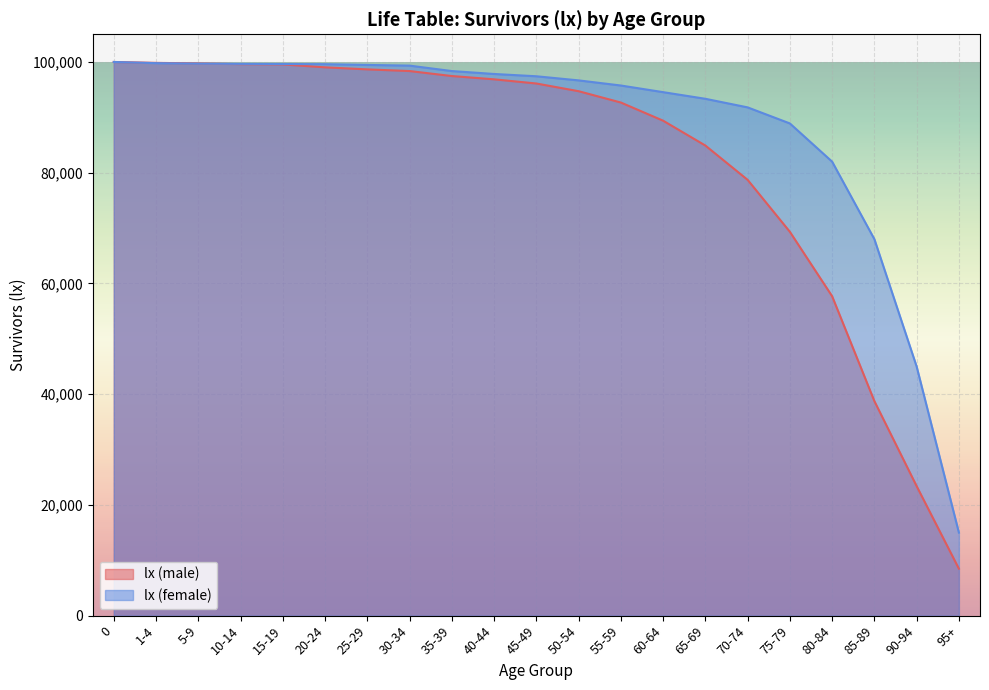

Reading left to right, extract all data points from this chart.

0=100000	1-4=99838	5-9=99733	10-14=99611	15-19=99564	20-24=99030	25-29=98662	30-34=98361	35-39=97459	40-44=96866	45-49=96112	50-54=94722	55-59=92676	60-64=89397	65-69=84909	70-74=78714	75-79=69328	80-84=57693	85-89=38752	90-94=23393	95+=8480